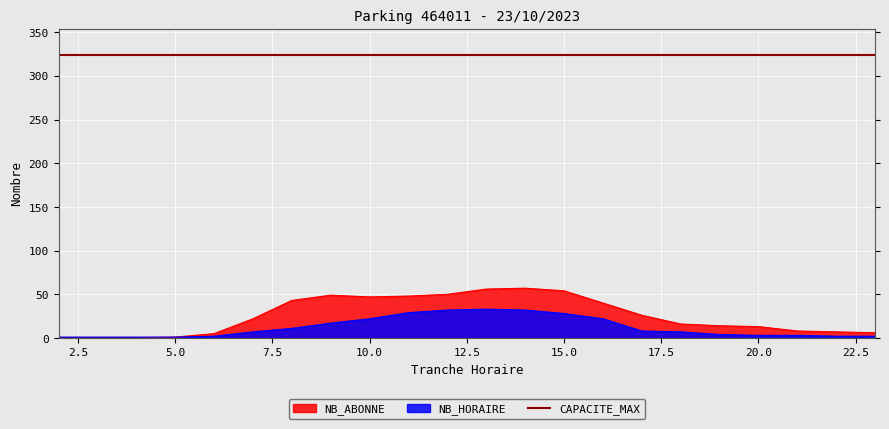

Read the NB_ABONNE value at 9.

49